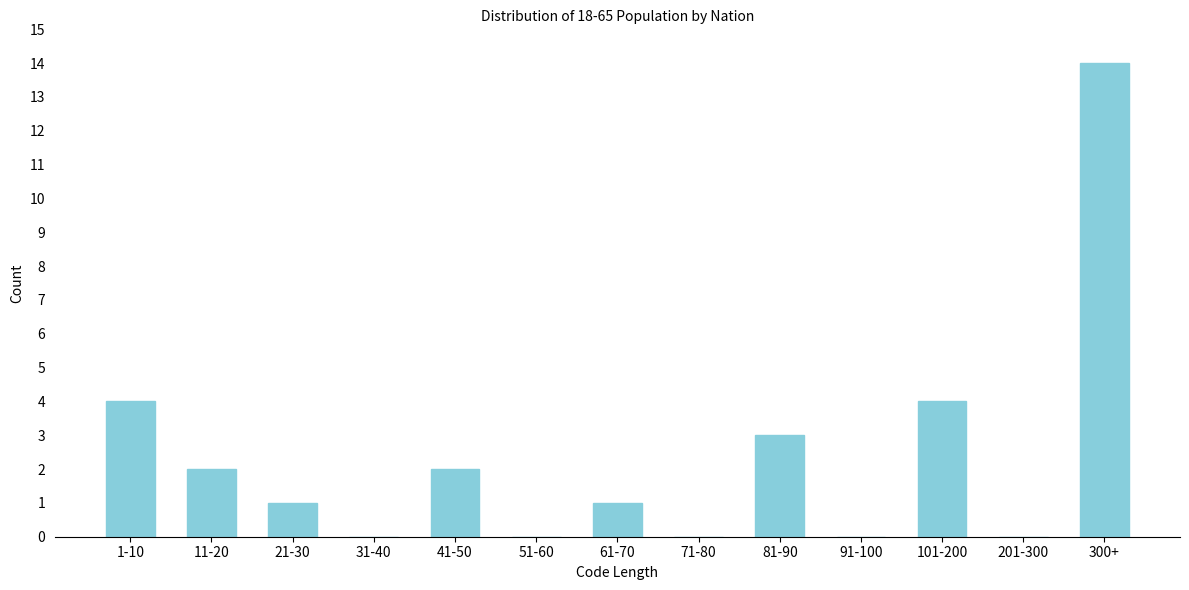

Reading left to right, what are all the values shown in this chart?

1-10=4	11-20=2	21-30=1	31-40=0	41-50=2	51-60=0	61-70=1	71-80=0	81-90=3	91-100=0	101-200=4	201-300=0	300+=14